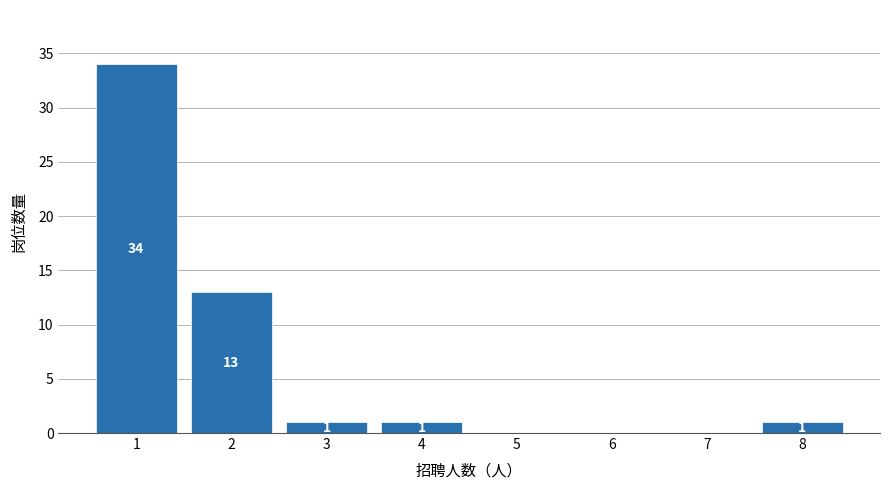

Reading left to right, list all the values displayed in this chart.

1=34	2=13	3=1	4=1	5=0	6=0	7=0	8=1